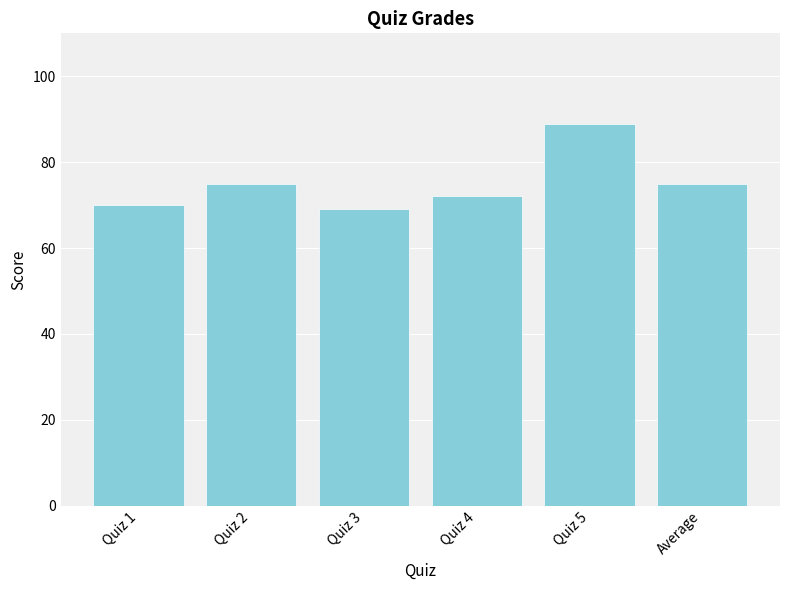

Which category has the highest value across all series?

Quiz 5